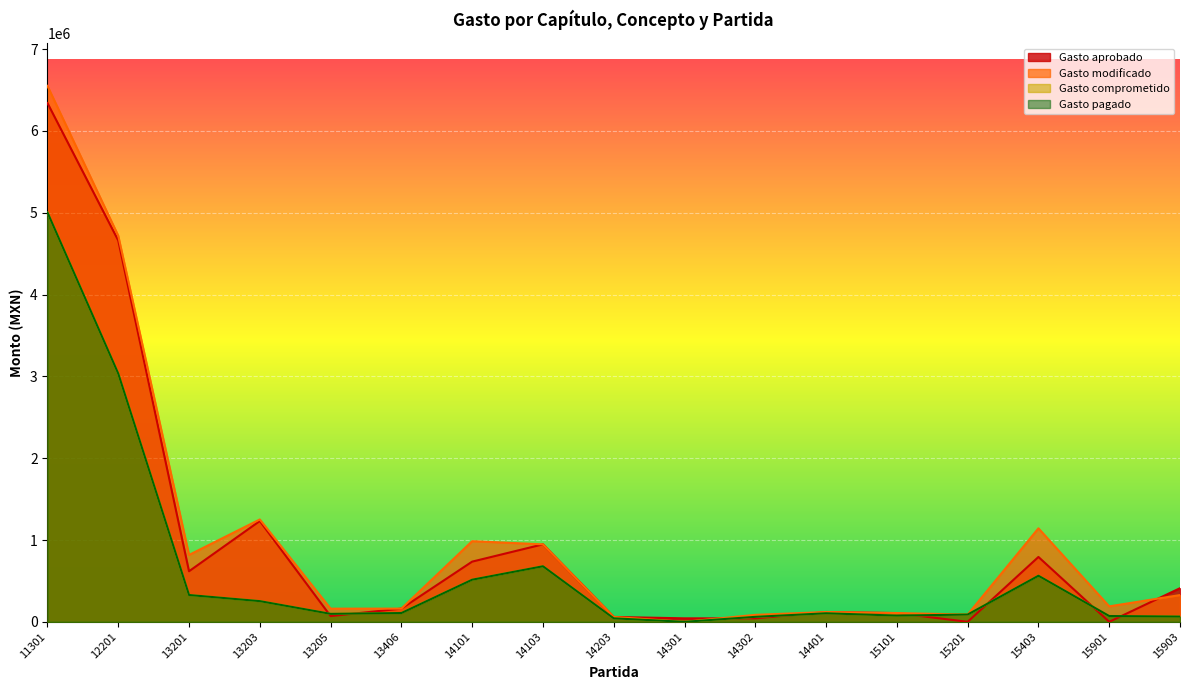

At how many categories does at least one series exceed 5391430?

1